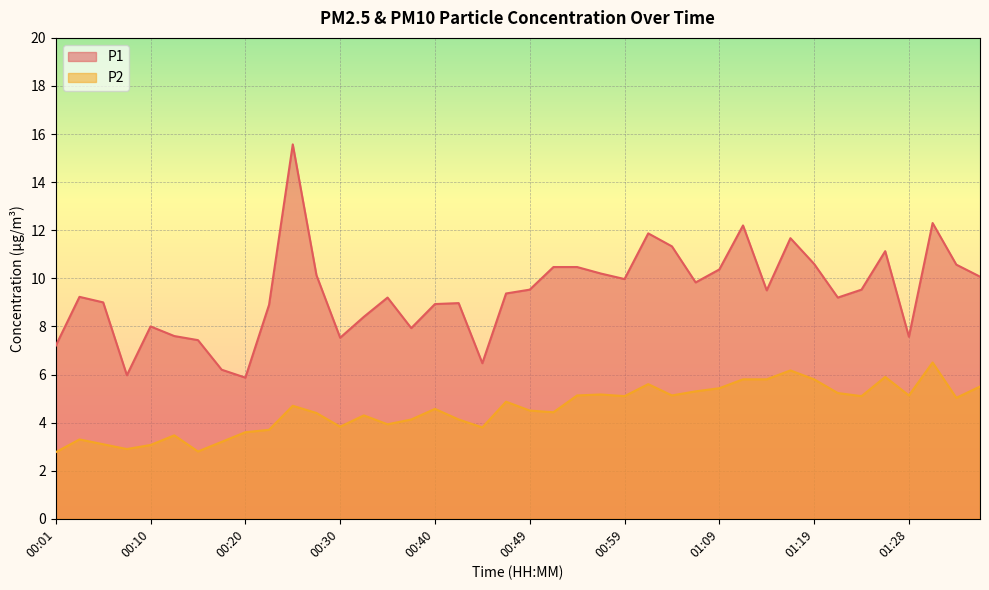

Reading left to right, list all the values displayed in this chart.

P1: 7.2	9.2	9.0	6.0	8.0	7.6	7.4	6.2	5.9	8.9	15.6	10.1	7.5	8.4	9.2	7.9	8.9	9.0	6.5	9.4	9.5	10.5	10.5	10.2	10.0	11.9	11.3	9.8	10.4	12.2	9.5	11.7	10.6	9.2	9.5	11.1	7.6	12.3	10.6	10.1
P2: 2.8	3.3	3.1	2.9	3.1	3.5	2.8	3.2	3.6	3.7	4.7	4.4	3.8	4.3	3.9	4.1	4.6	4.1	3.8	4.9	4.5	4.4	5.1	5.2	5.1	5.6	5.1	5.3	5.4	5.8	5.8	6.2	5.8	5.2	5.1	5.9	5.1	6.5	5.0	5.5